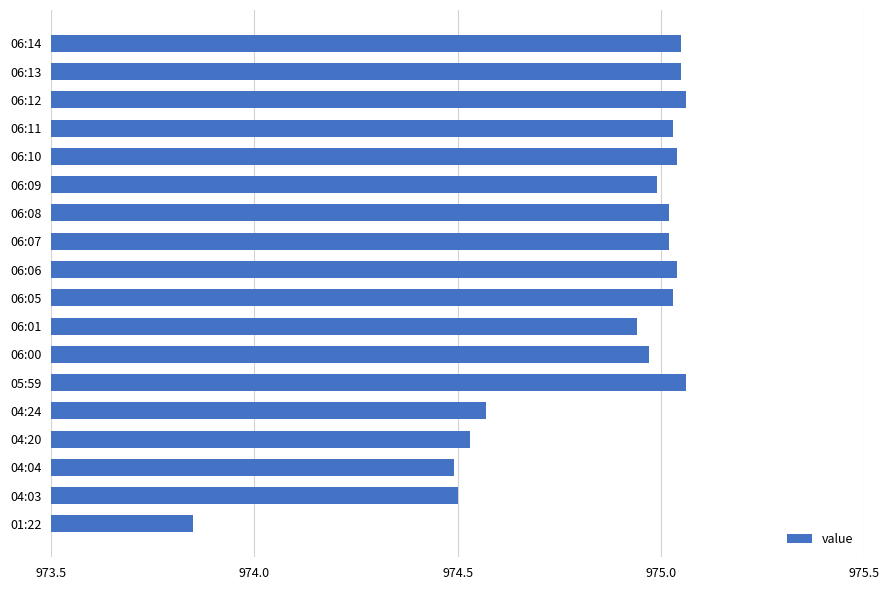

Is it true that the value at 06:13 is 975.0?

True